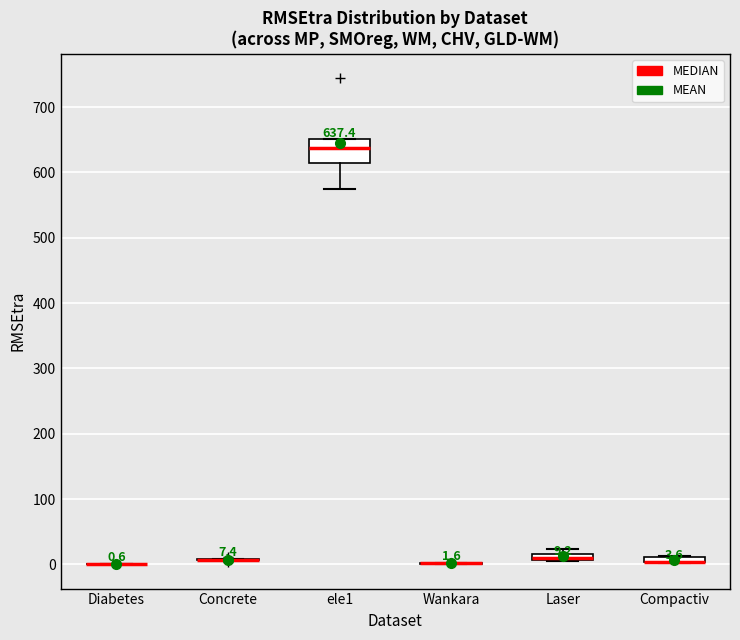

Which box is the tallest, from its lower edge to its upper edge?

ele1